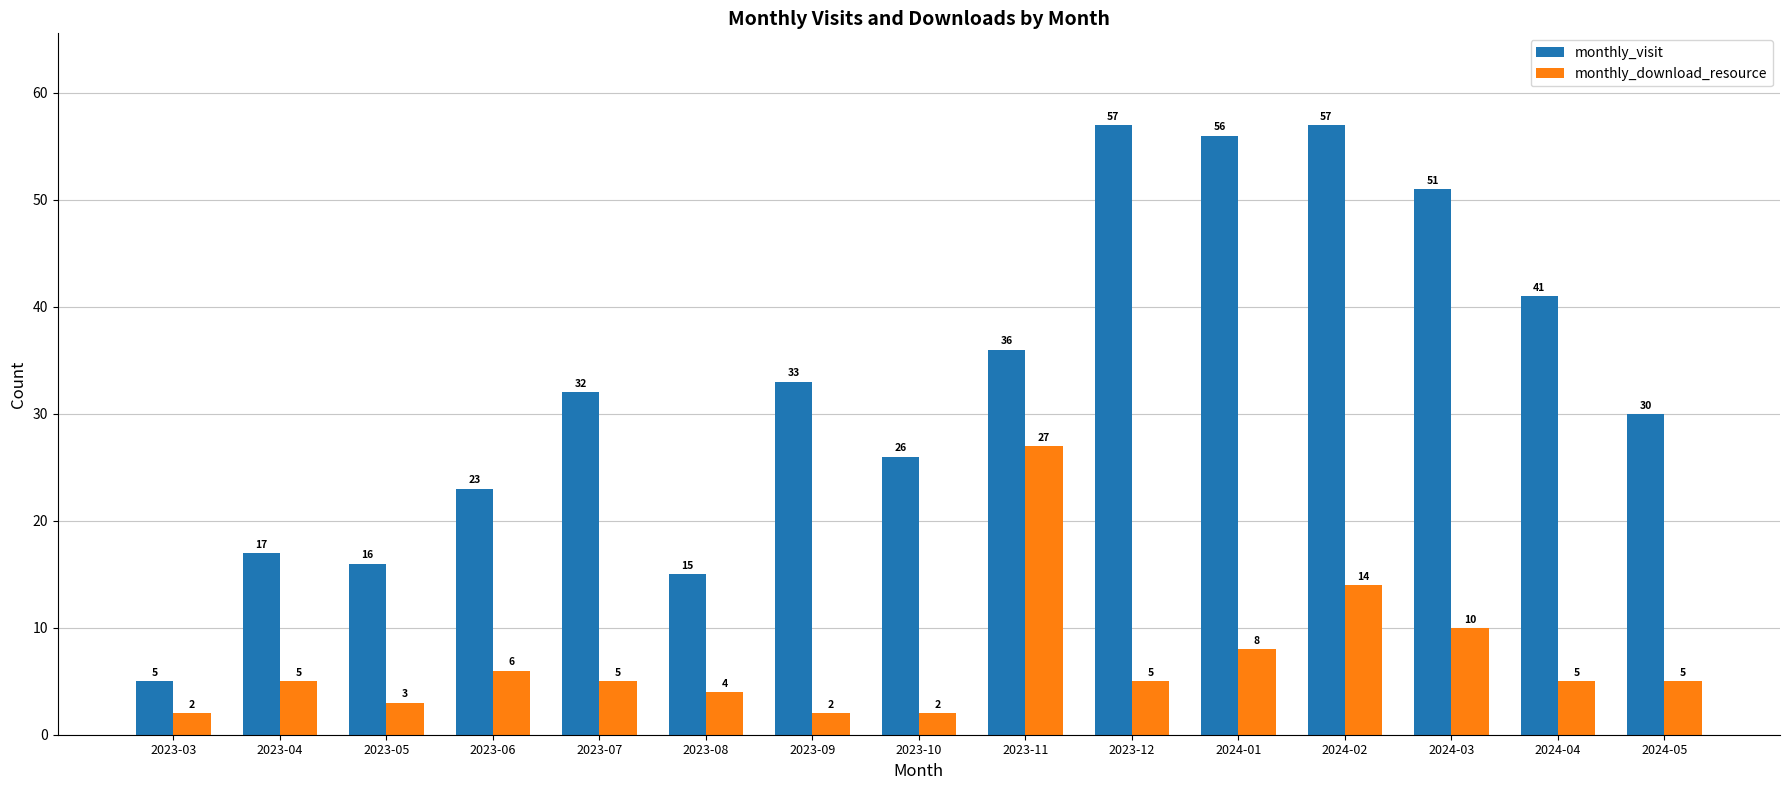

Is it true that monthly_visit equals 23 at 2023-06?

True